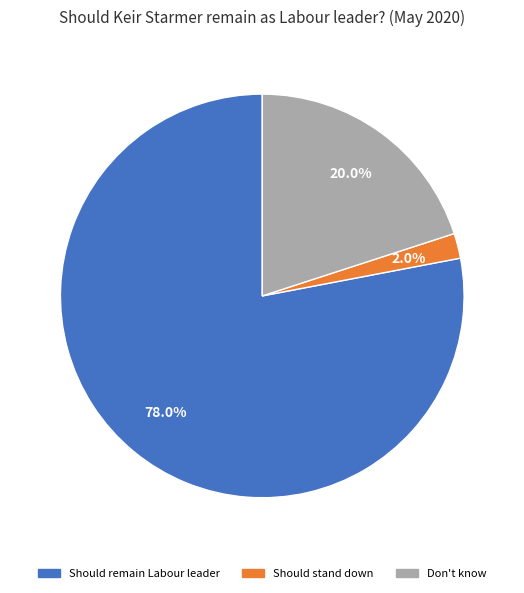

Which slice is the smallest?

Should stand down